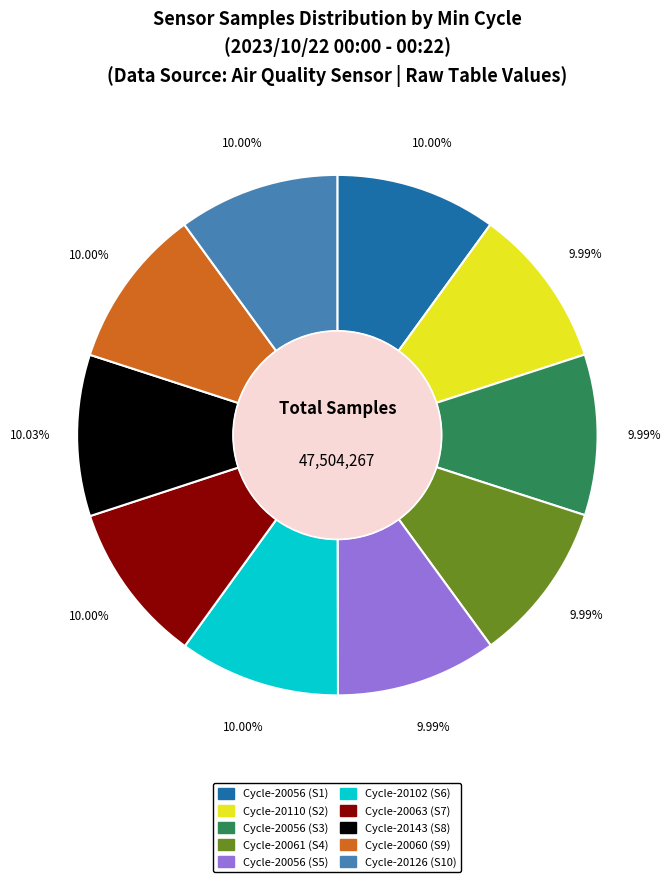

Does any single category account for the majority?

No